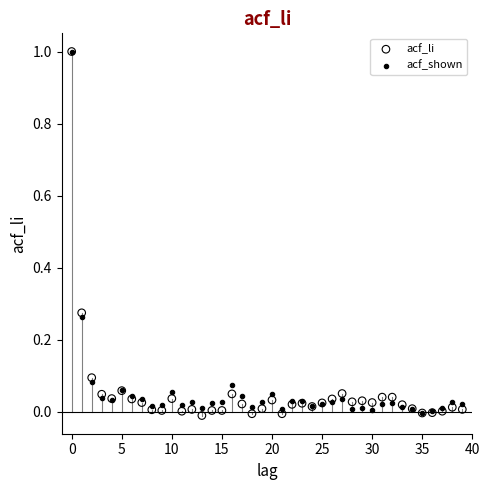

Which series has the largest Y range (max minus min)?

acf_li